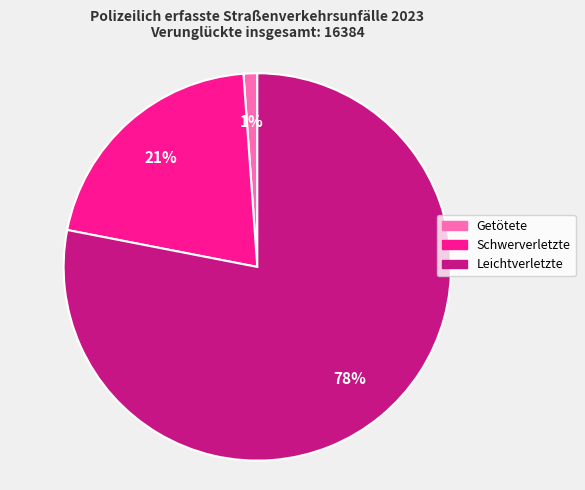

The Schwerverletzte slice represents 27% of the pie. True or false?

False